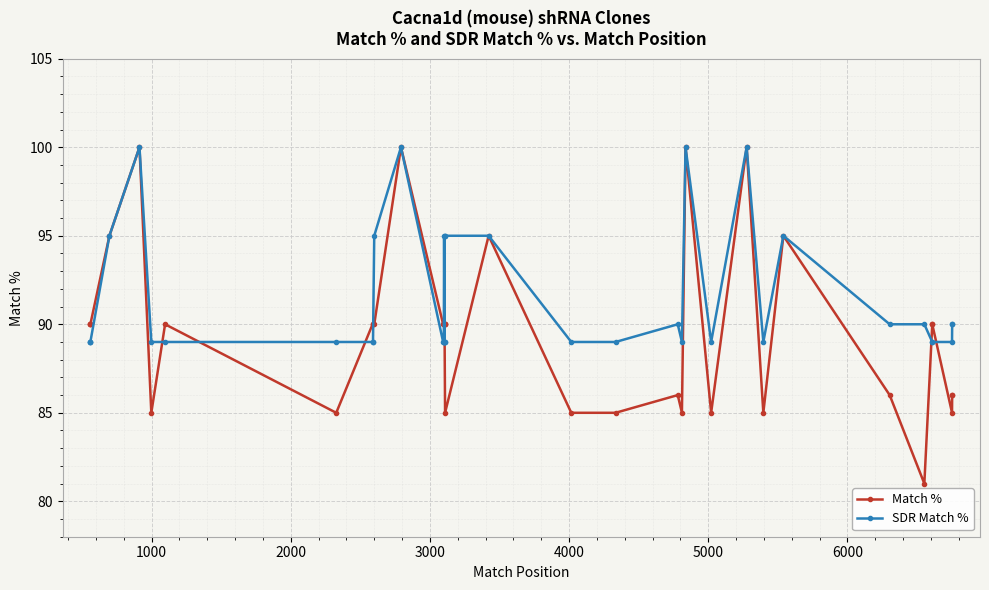

Does the chart display data point markers on the line(s)?

Yes